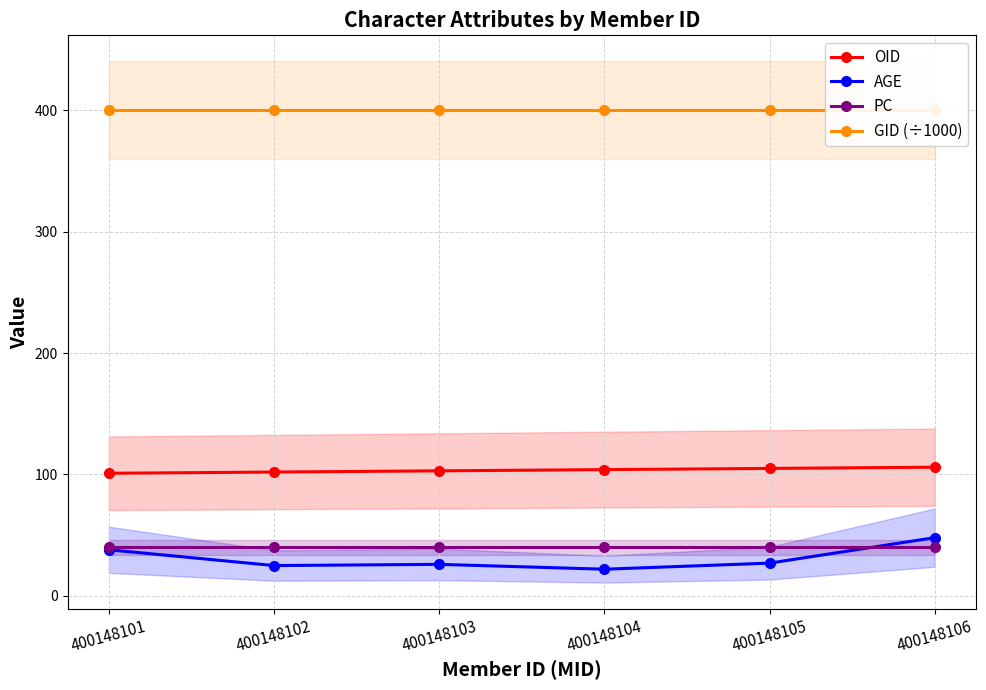

What is the approximate value of AGE at 400148106?

48